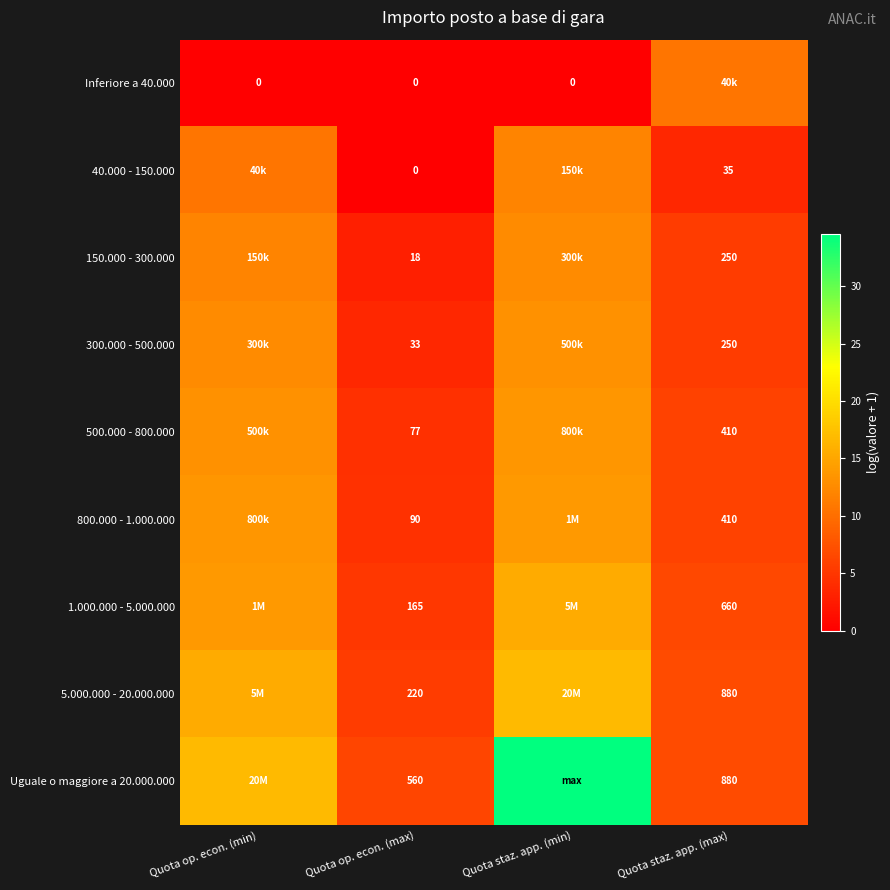

The 500.000 - 800.000 series shows 21.6 at Quota op. econ. (min). True or false?

False